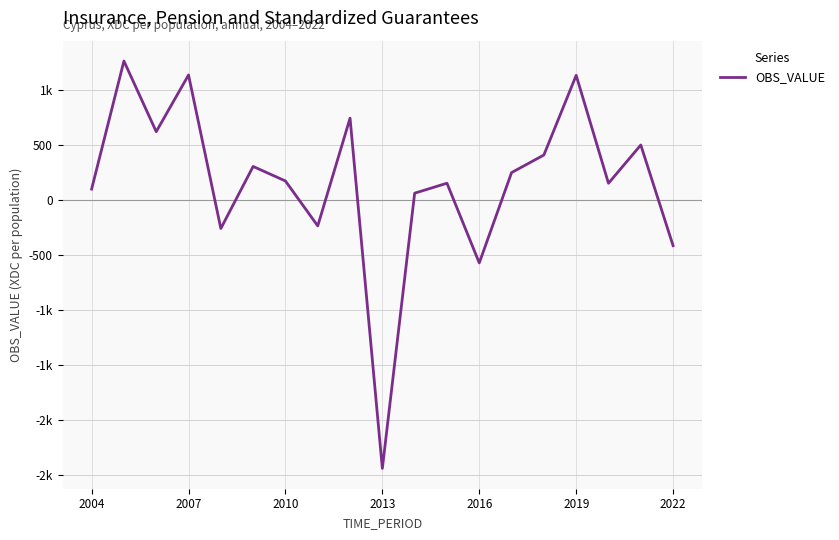

What is the smallest value displayed?

-2439.6